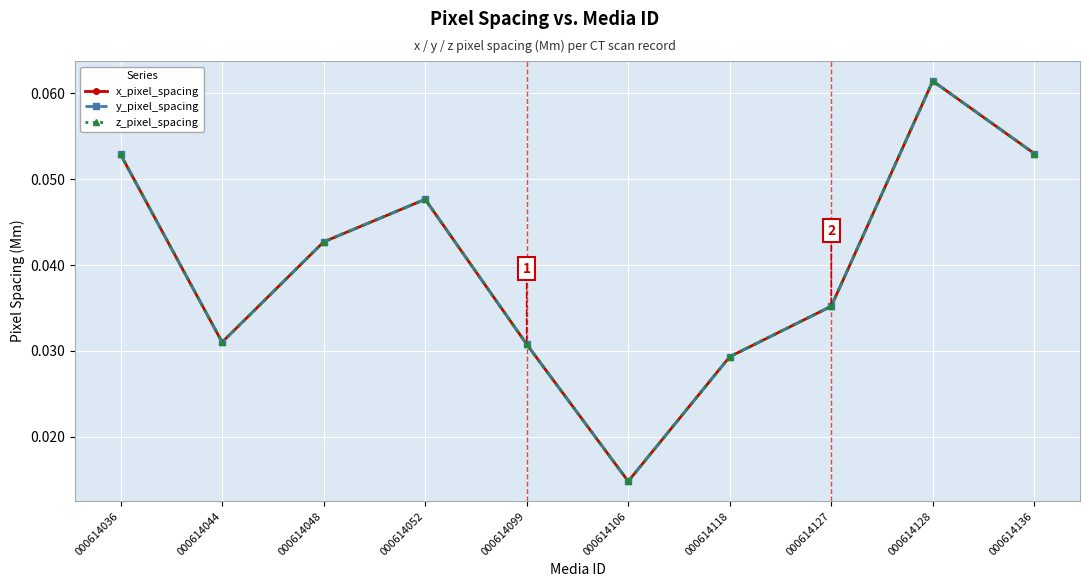

Is this an area chart (filled region under the line)?

No